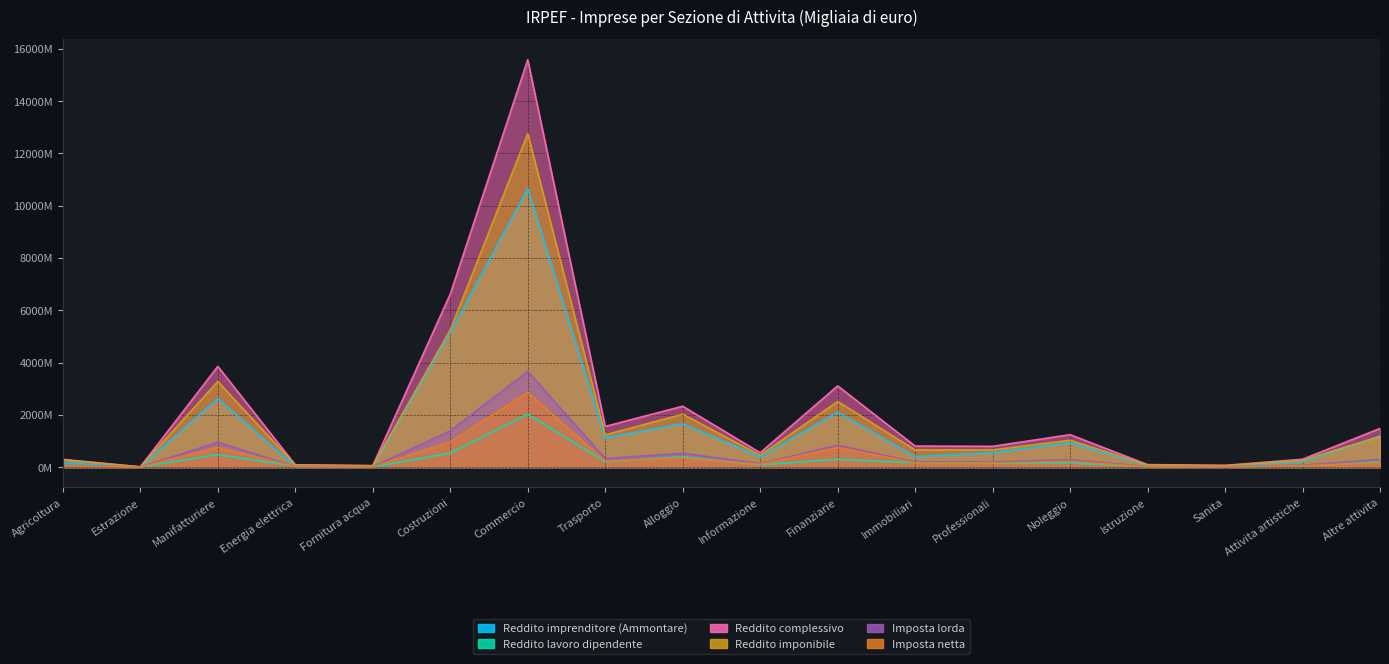

After their last crossing, which series has the higher values: Imposta netta or Reddito lavoro dipendente?

Reddito lavoro dipendente